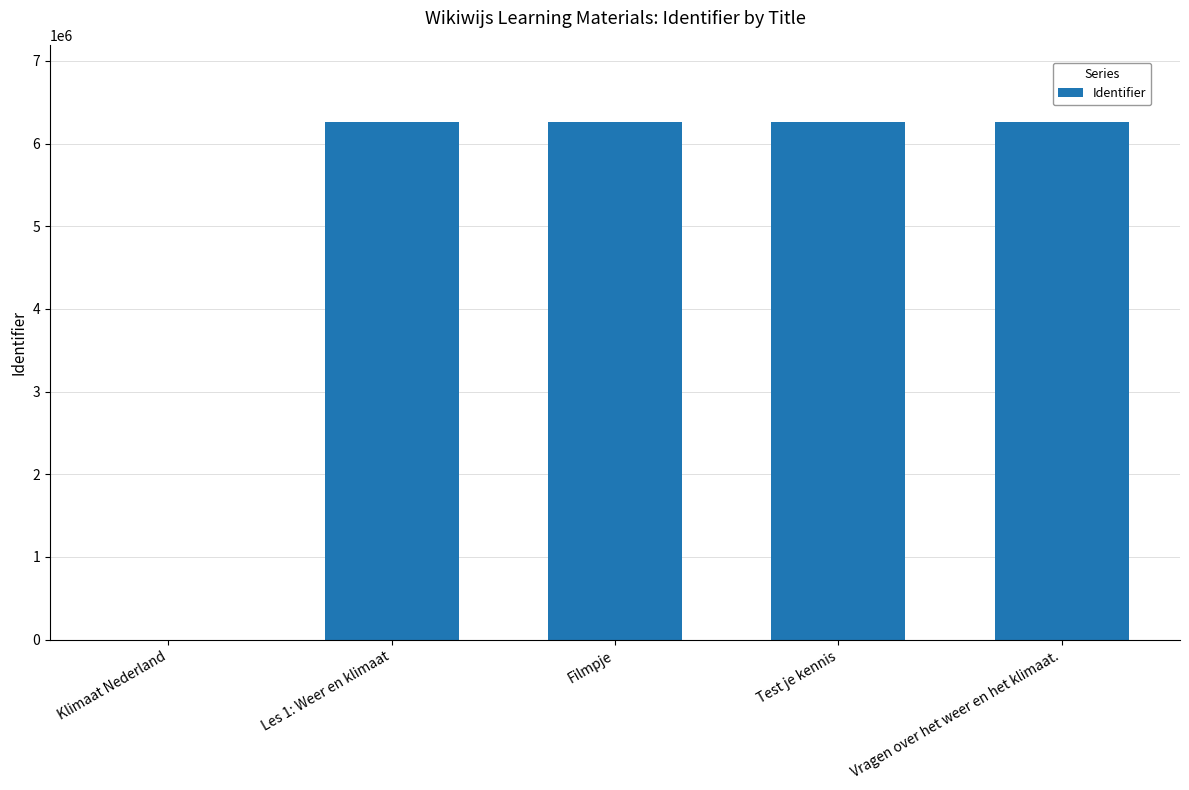

What is the sum of all values?

25023595